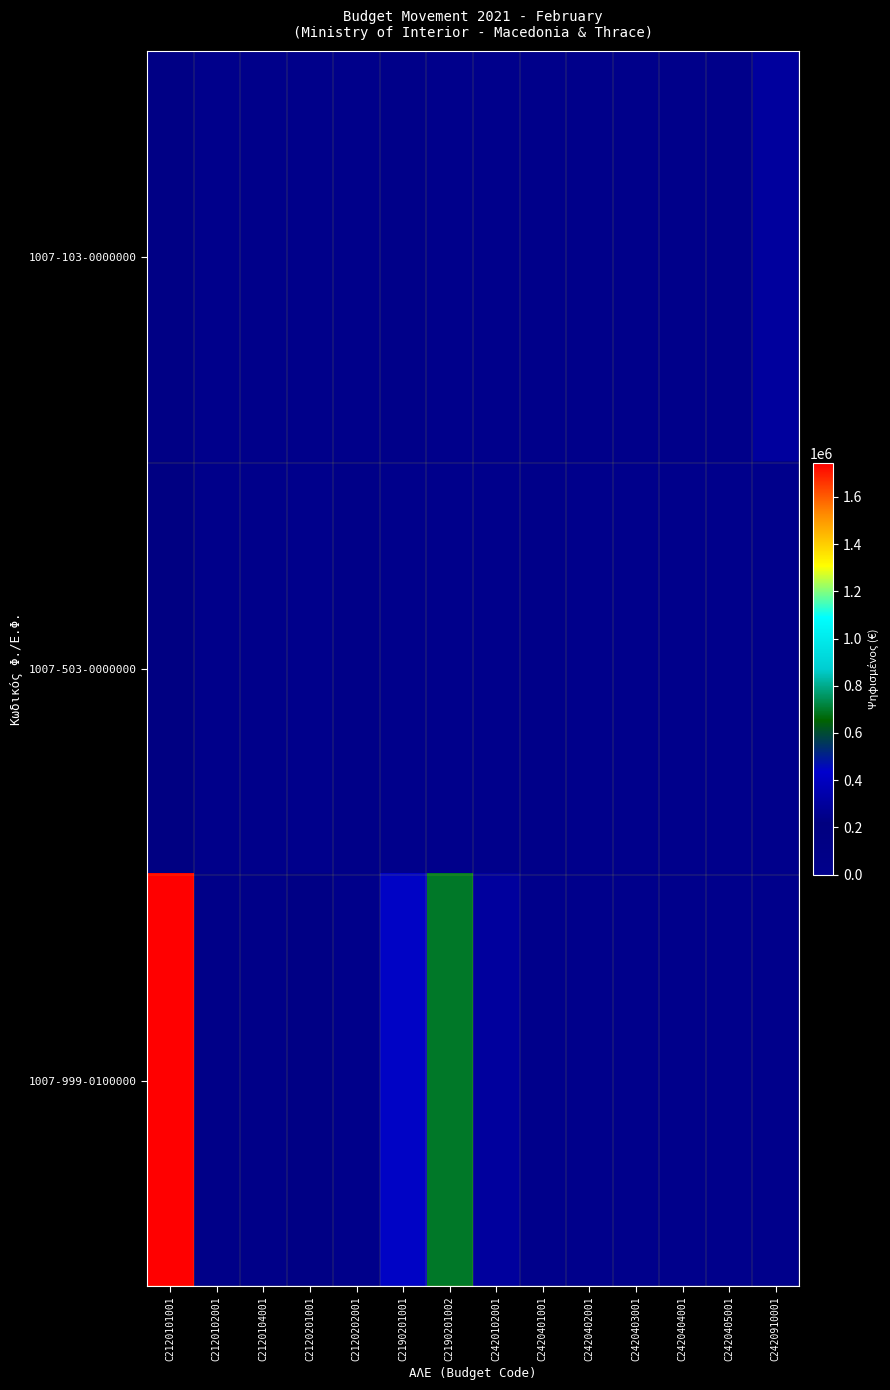

Reading right to left, extract all data points from this chart.

1007-103-0000000: C2420910001=300000	C2420405001=6000	C2420404001=6000	C2420403001=7000	C2420402001=12000	C2420401001=11000	C2420102001=1000	C2190201002=1600	C2190201001=30000	C2120202001=9000	C2120201001=19000	C2120104001=5400	C2120102001=3000	C2120101001=109000
1007-503-0000000: C2420910001=0	C2420405001=0	C2420404001=0	C2420403001=0	C2420402001=0	C2420401001=39000	C2420102001=1100	C2190201002=1300	C2190201001=2600	C2120202001=44000	C2120201001=1000	C2120104001=11000	C2120102001=4000	C2120101001=177000
1007-999-0100000: C2420910001=0	C2420405001=0	C2420404001=0	C2420403001=0	C2420402001=0	C2420401001=0	C2420102001=300000	C2190201002=696000	C2190201001=445000	C2120202001=16000	C2120201001=106000	C2120104001=41000	C2120102001=45000	C2120101001=1744000